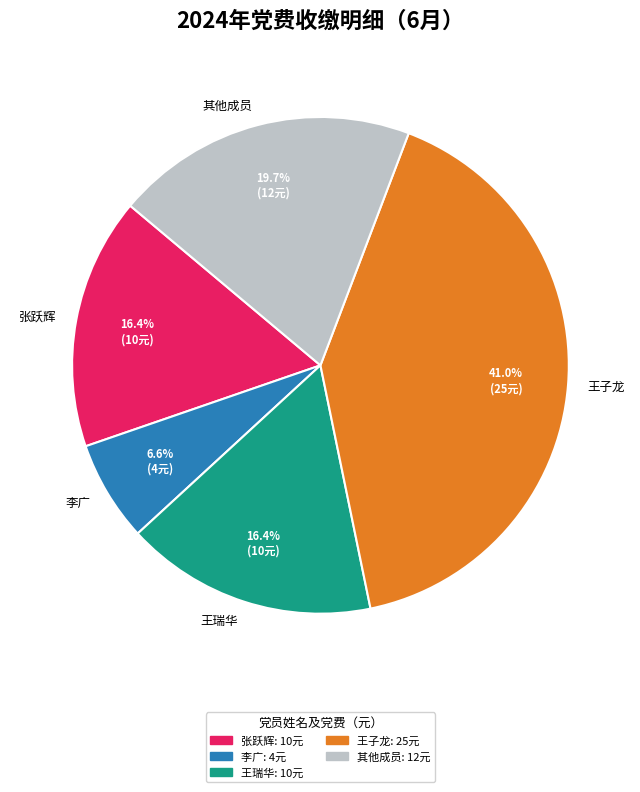

Which has a higher value, 其他成员 or 王瑞华?

其他成员